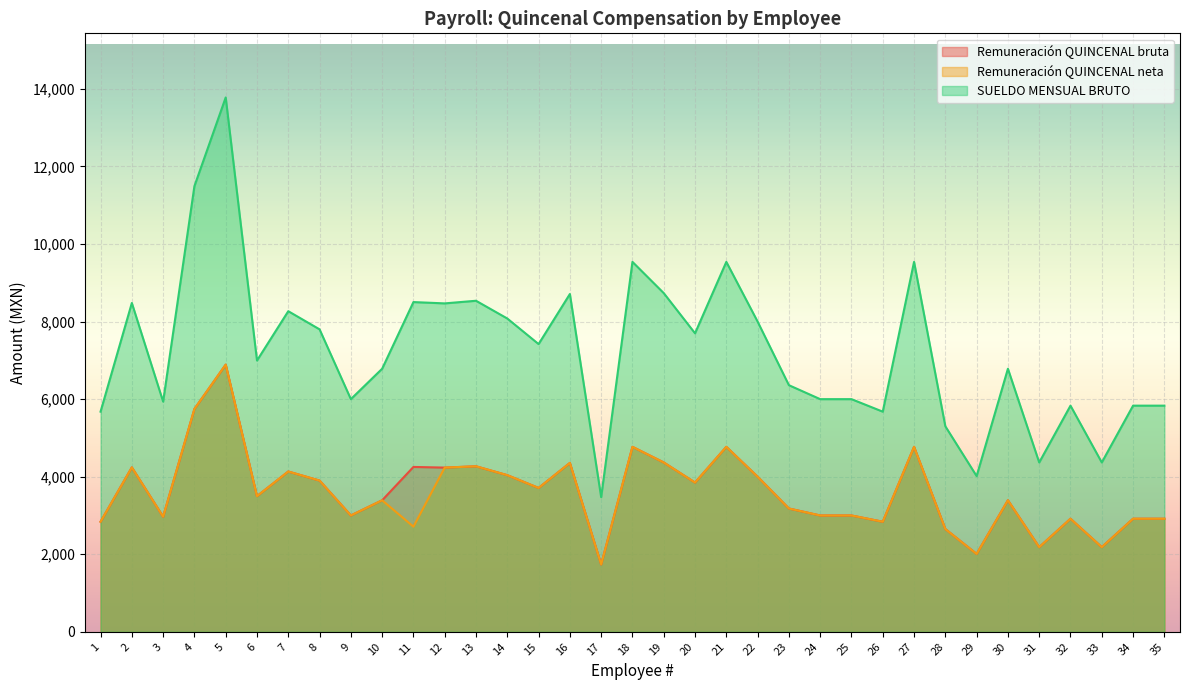

How many interior local valleys does the Remuneración QUINCENAL bruta series have?

11